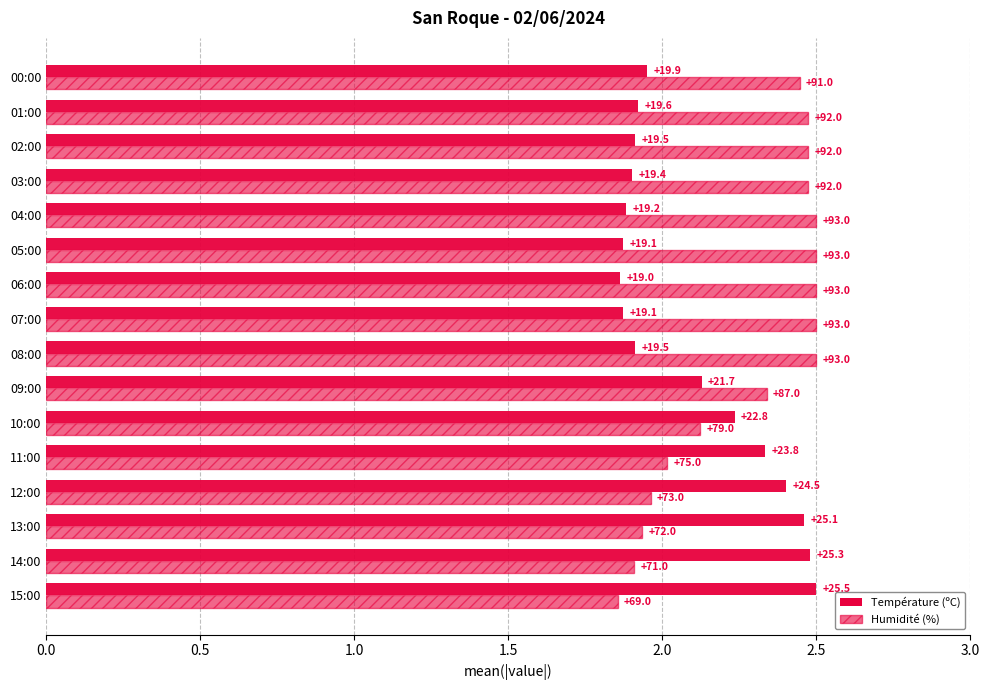

Reading left to right, list all the values displayed in this chart.

Température (ºC): 2.5	2.5	2.5	2.4	2.3	2.2	2.1	1.9	1.9	1.9	1.9	1.9	1.9	1.9	1.9	2.0
Humidité (%): 1.9	1.9	1.9	2.0	2.0	2.1	2.3	2.5	2.5	2.5	2.5	2.5	2.5	2.5	2.5	2.4